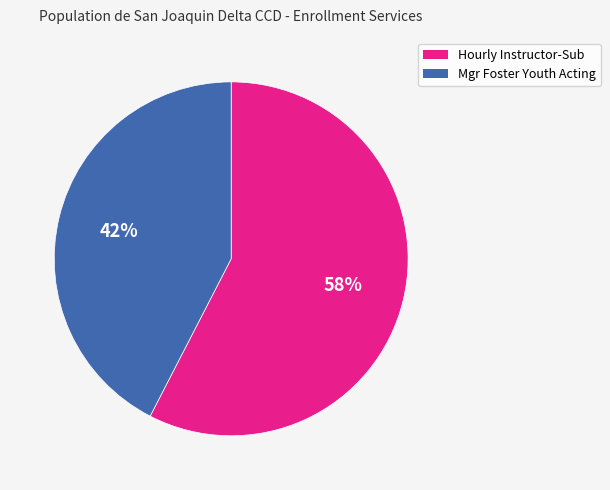

What percentage is the Hourly Instructor-Sub slice, to the nearest percent?

58%